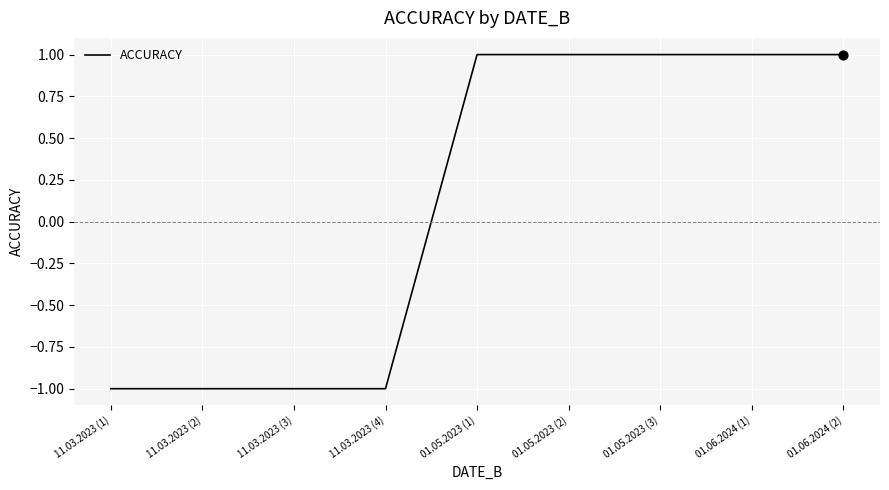

What is the ratio of the value at 01.05.2023 (2) to the value at 01.06.2024 (1)?

1.0